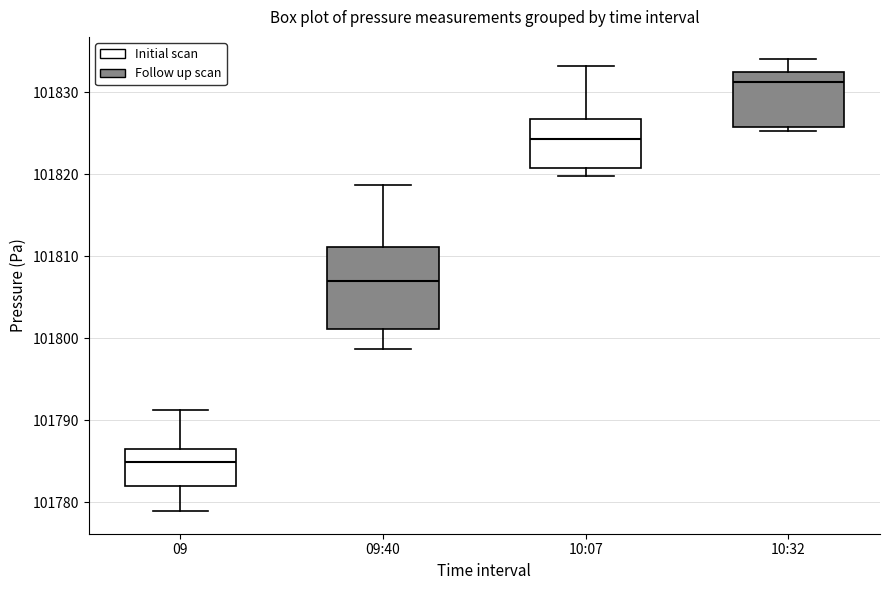

Reading left to right, transcribe this box plot: for each box, give where its median line is, the range the box spans, and where its two whiskers end, as read against the y-axis. The values are not printed on the chart, so give them approximately, as read against the axis.

09: median 101785, box 101782 to 101786, whiskers 101779 to 101791
09:40: median 101807, box 101801 to 101811, whiskers 101799 to 101819
10:07: median 101824, box 101821 to 101827, whiskers 101820 to 101833
10:32: median 101831, box 101826 to 101832, whiskers 101825 to 101834